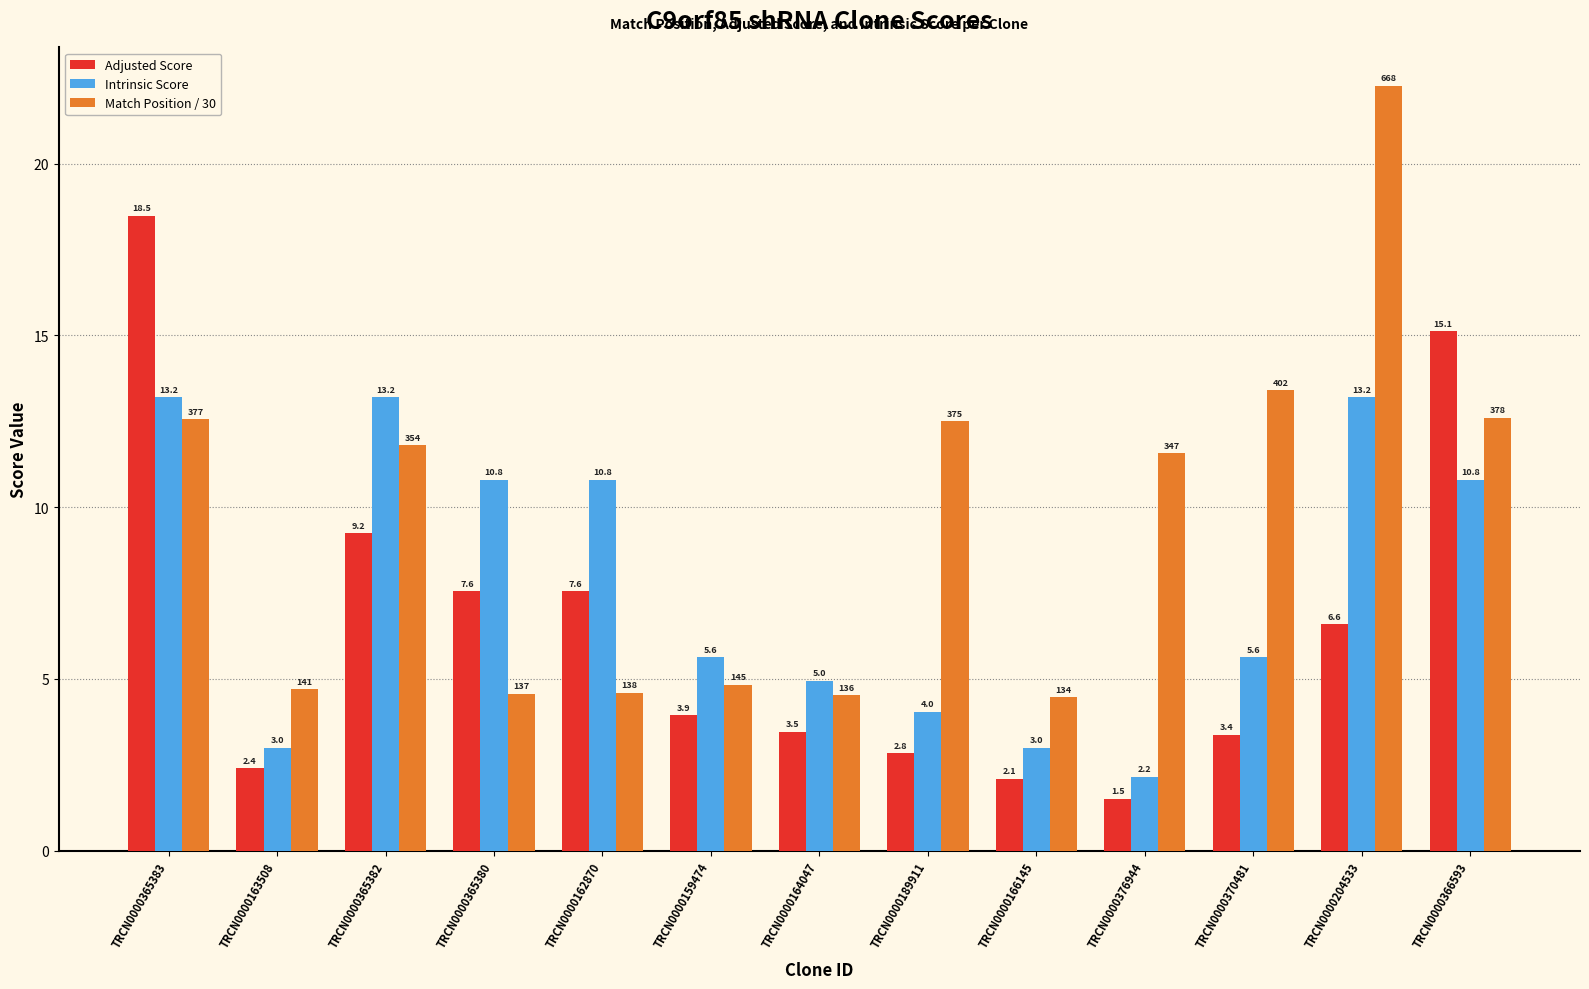

Count the number of data series in this chart.

3